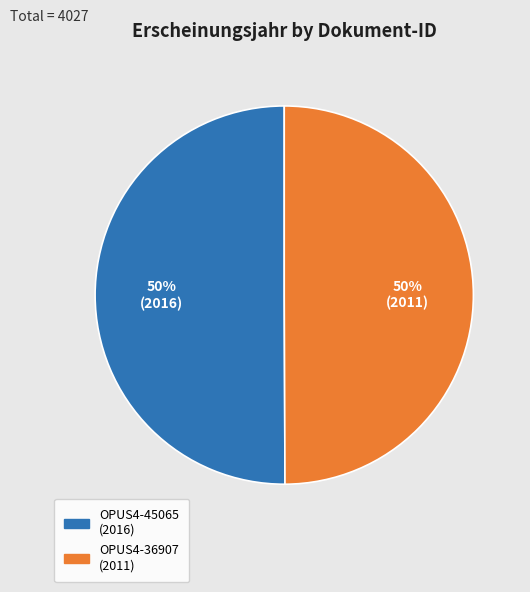

What is the ratio of the value at OPUS4-36907 to the value at OPUS4-45065?

1.0